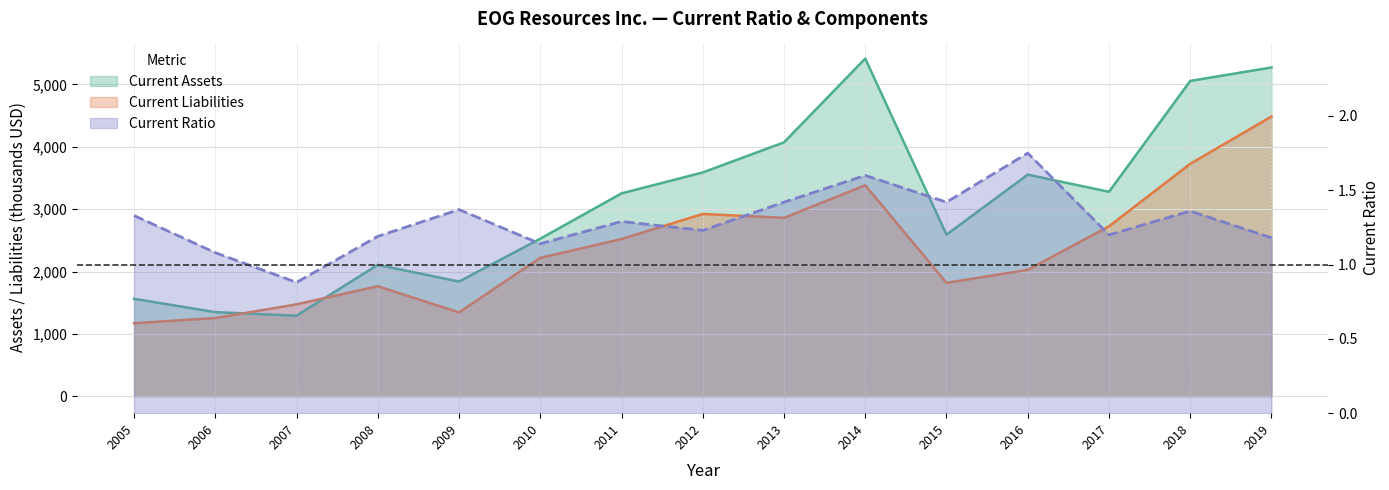

How many intersections are there between Current Liabilities and Current Assets?

2